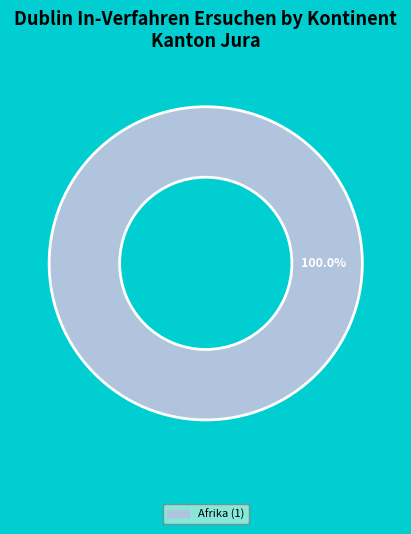

Is there a majority slice in this chart?

Yes